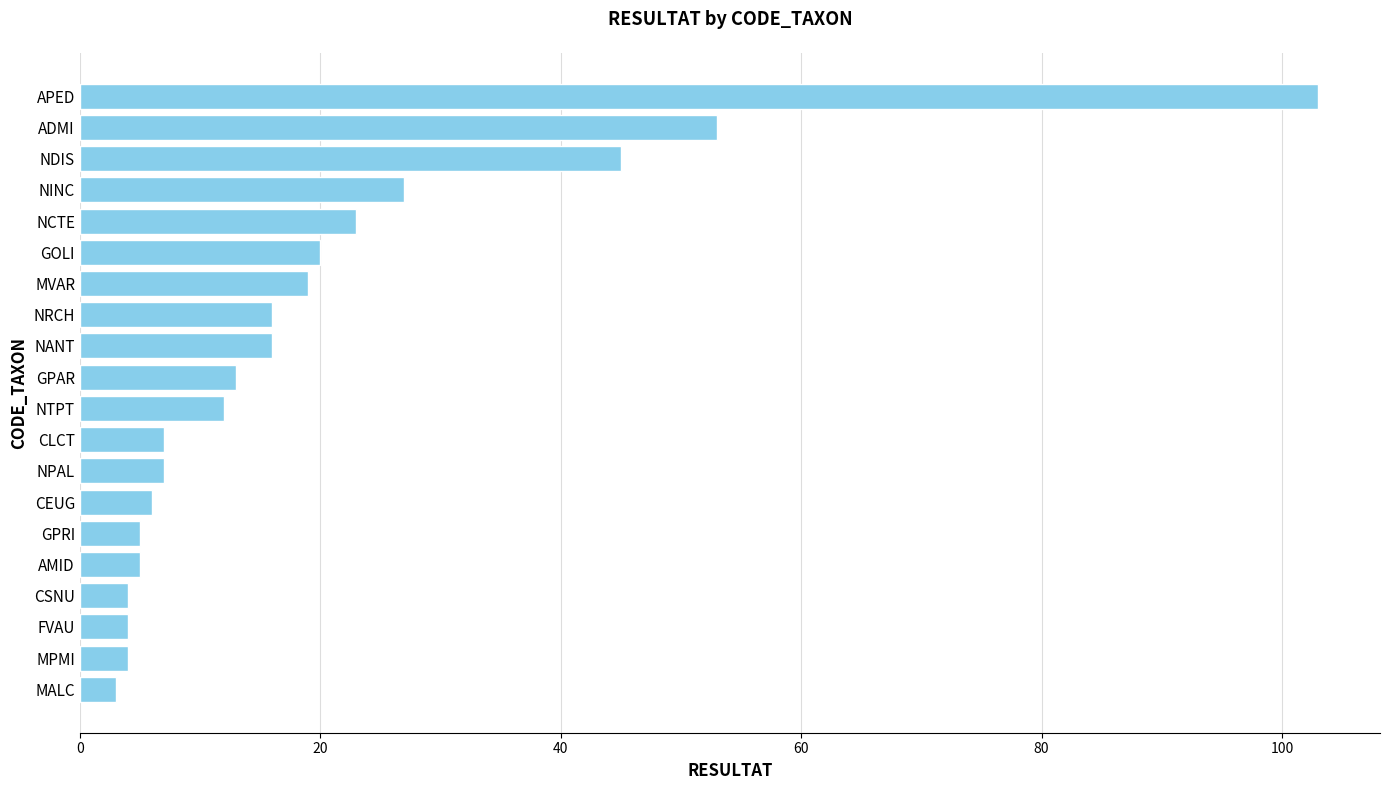

Reading bottom to top, extract all data points from this chart.

MALC=3	MPMI=4	FVAU=4	CSNU=4	AMID=5	GPRI=5	CEUG=6	NPAL=7	CLCT=7	NTPT=12	GPAR=13	NANT=16	NRCH=16	MVAR=19	GOLI=20	NCTE=23	NINC=27	NDIS=45	ADMI=53	APED=103